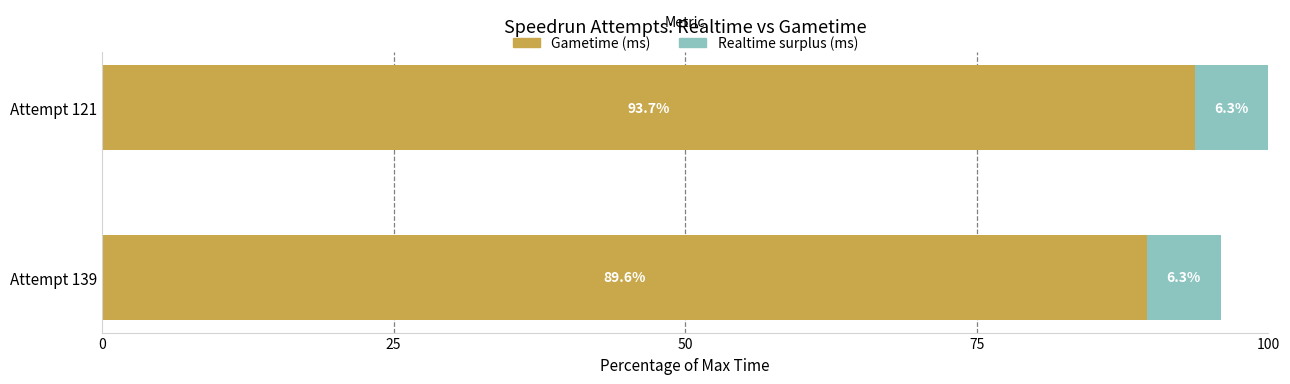

At which label is Gametime (ms) closest to 91?

Attempt 139